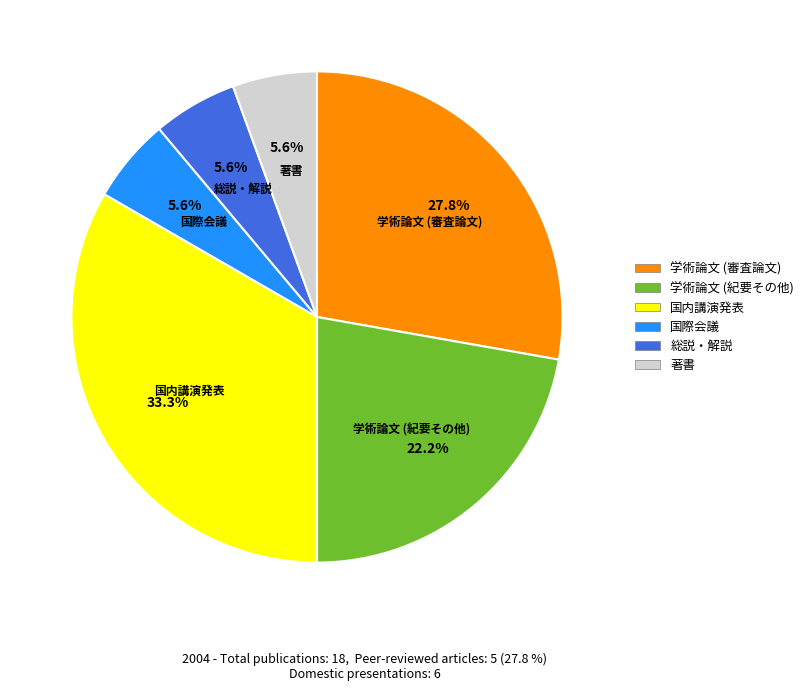

To the nearest percent, what is the difference between the 国内講演発表 and 国際会議 slice percentages?

28%